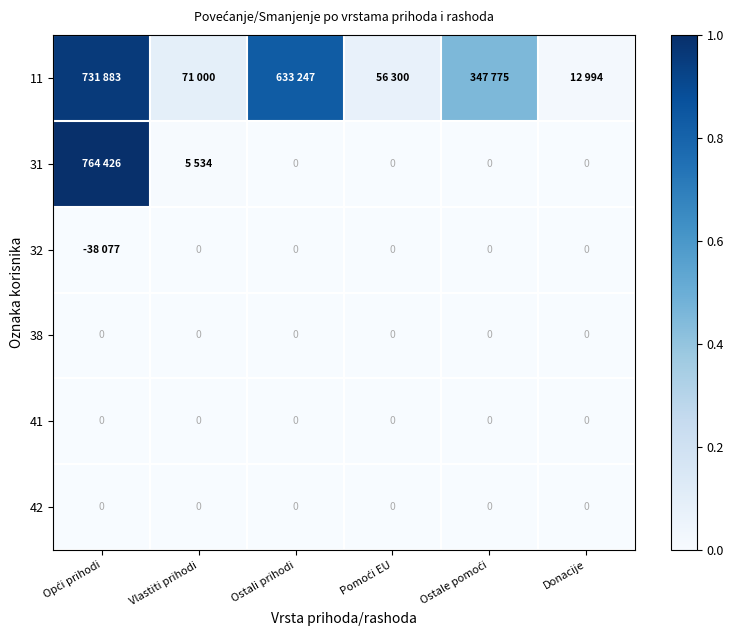

At which label does 11 reach its peak?

Opći prihodi